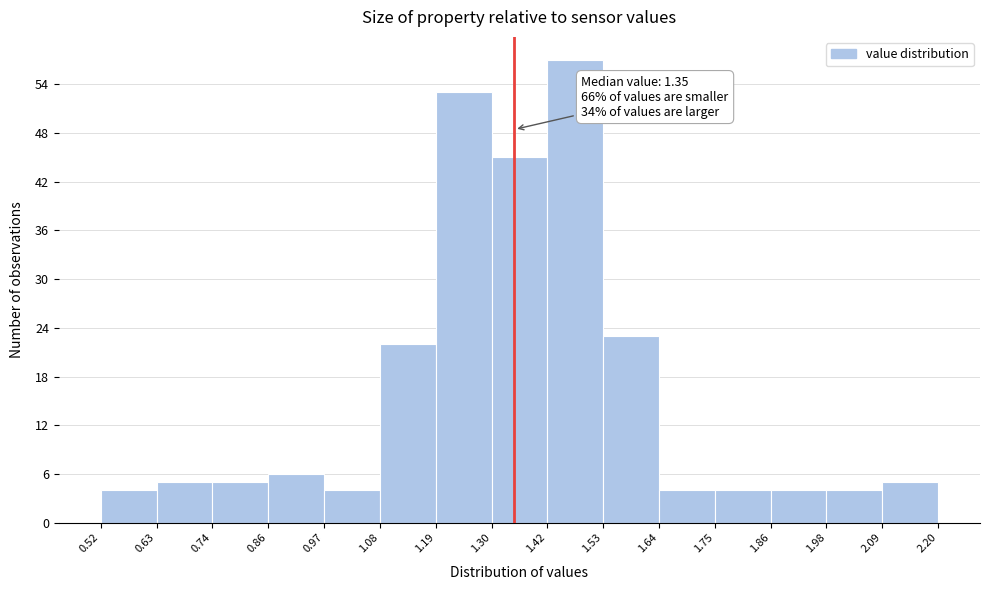

Over which range of the x-axis is the bar tallest?

1.42 to 1.53